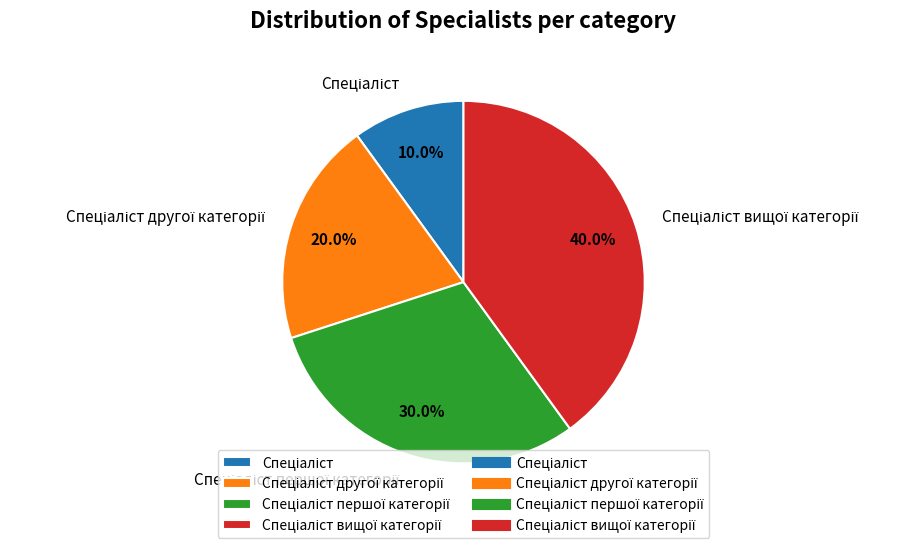

Does any single category account for the majority?

No